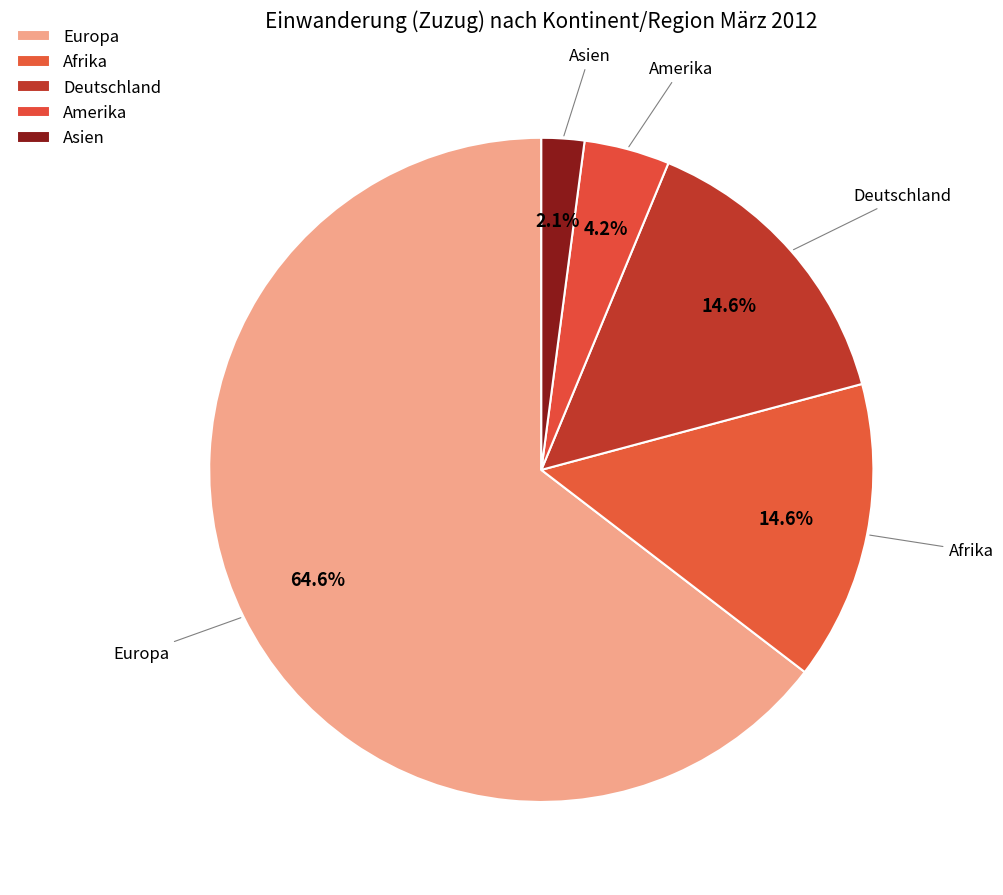

How many slices are in this pie chart?

5